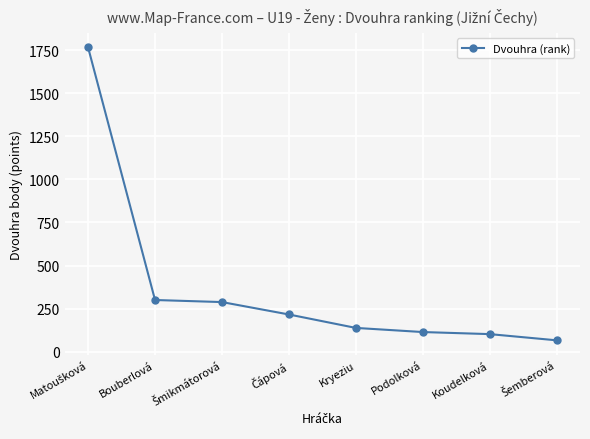

Does the chart have visible grid lines?

Yes